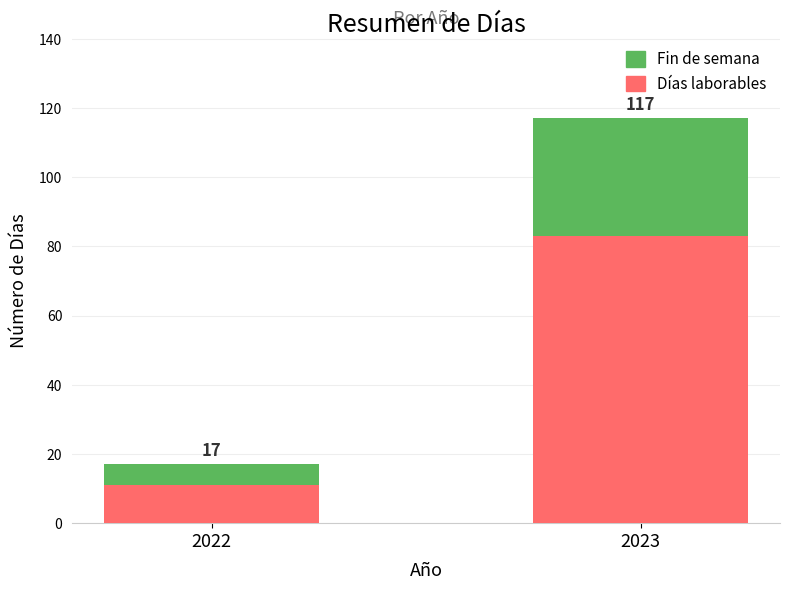

What is the maximum value for Fin de semana?

34